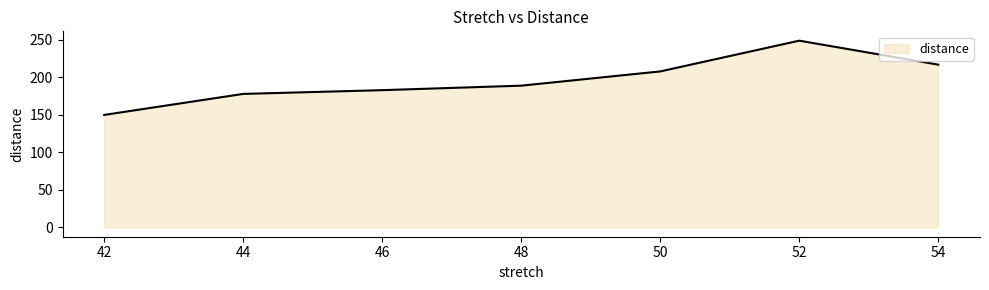

How many interior local valleys (lower than both neighbors) does the data have?

0